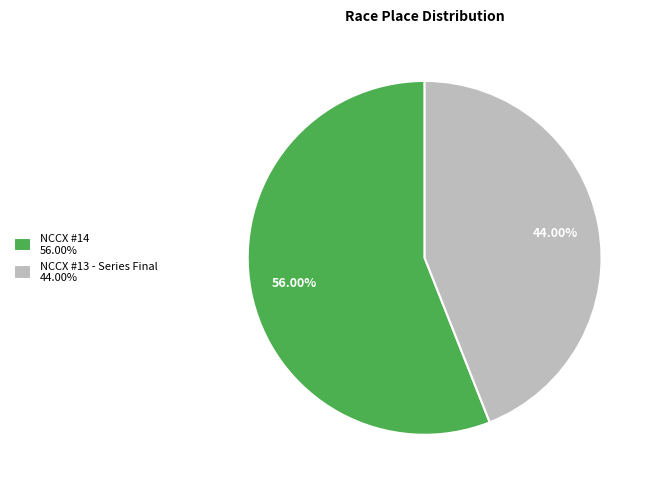

What is the largest slice in the pie chart?

NCCX #14